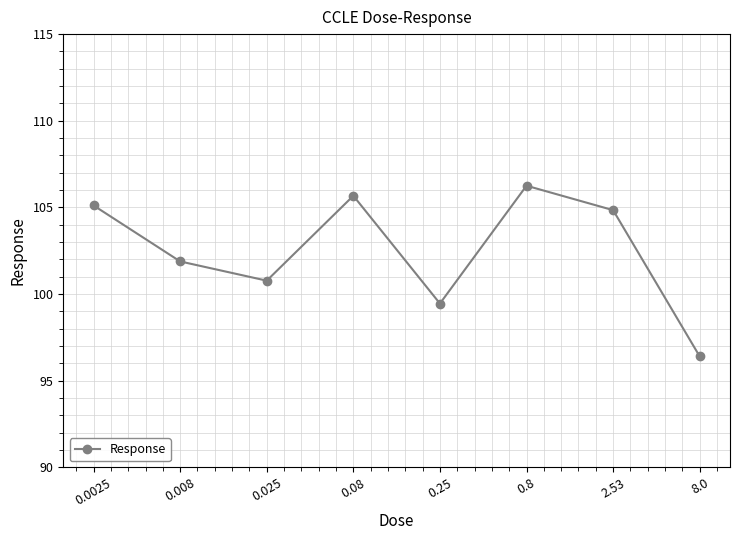

Rank the categories by value from highest to lowest.

0.8, 0.08, 0.0025, 2.53, 0.008, 0.025, 0.25, 8.0